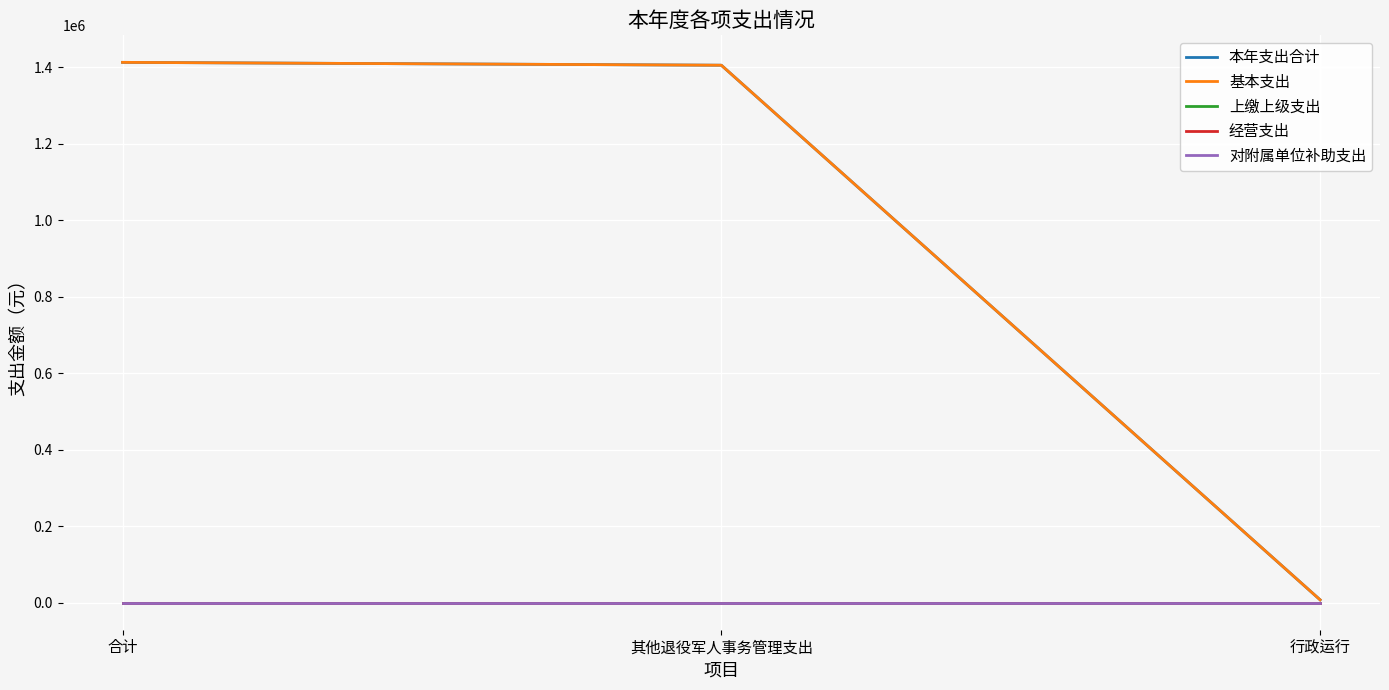

Does the chart have visible grid lines?

Yes